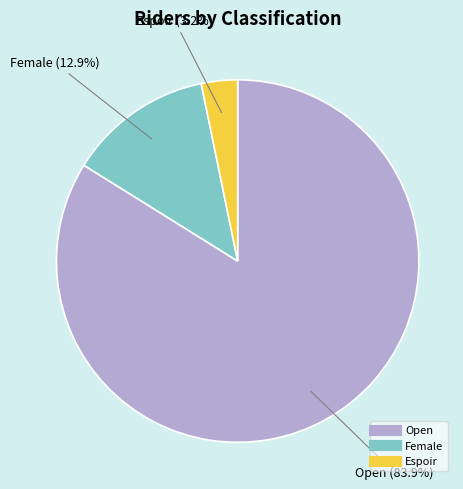

What is the smallest slice in the pie chart?

Espoir